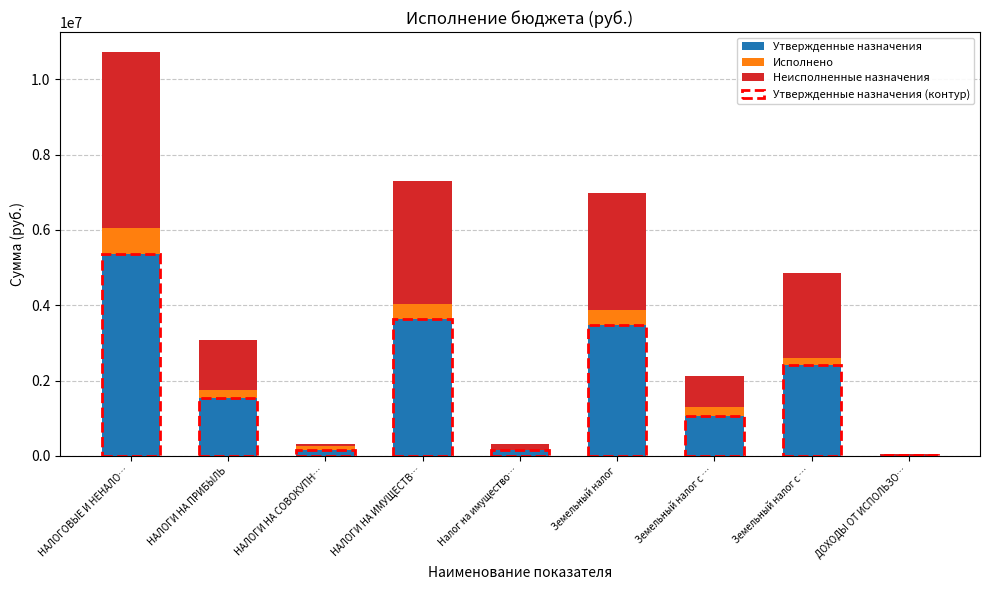

How many distinct data groups are displayed?

3